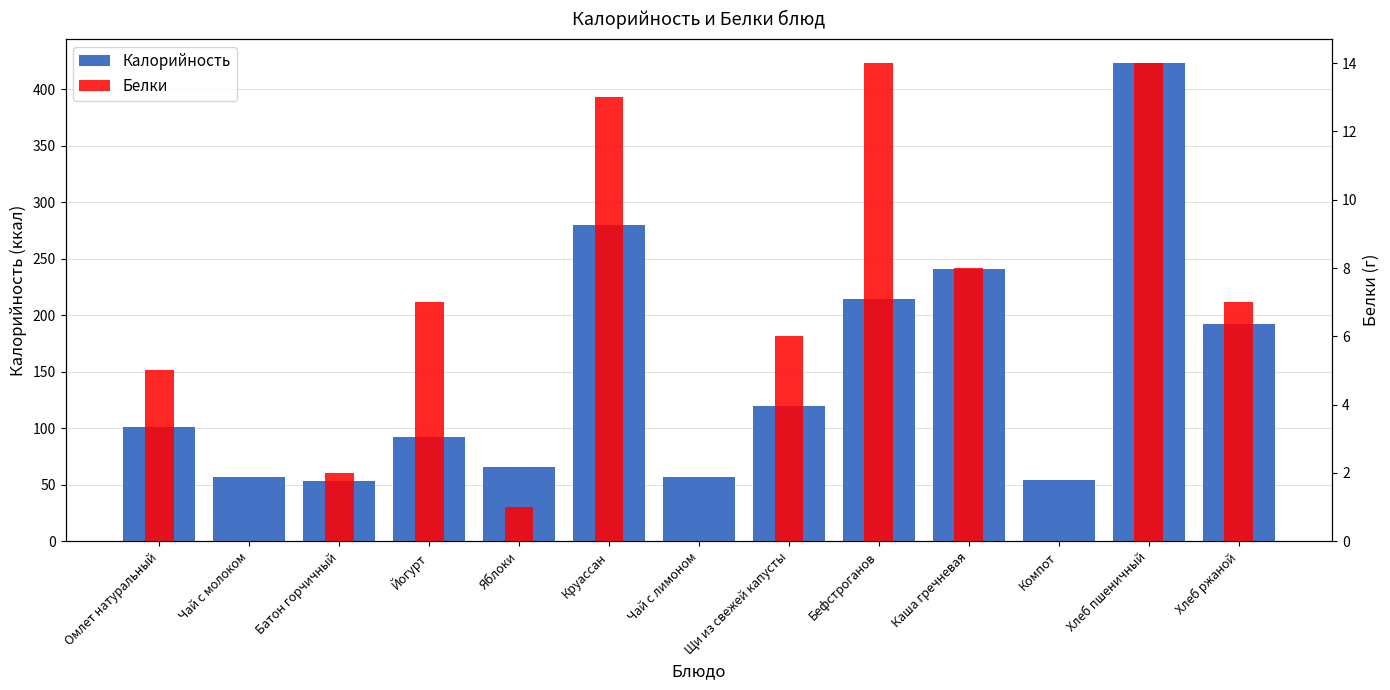

Reading left to right, extract all data points from this chart.

Калорийность: Омлет натуральный=101	Чай с молоком=57	Батон горчичный=53	Йогурт=92	Яблоки=66	Круассан=280	Чай с лимоном=57	Щи из свежей капусты=120	Бефстроганов=214	Каша гречневая=241	Компот=54	Хлеб пшеничный=423	Хлеб ржаной=192
Белки: Омлет натуральный=5	Чай с молоком=0	Батон горчичный=2	Йогурт=7	Яблоки=1	Круассан=13	Чай с лимоном=0	Щи из свежей капусты=6	Бефстроганов=14	Каша гречневая=8	Компот=0	Хлеб пшеничный=14	Хлеб ржаной=7